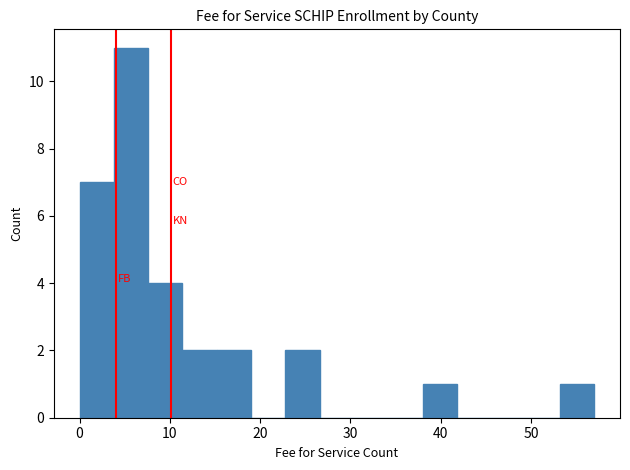

Read against the x-axis, roughly where is the centre of the tallest bar?

6